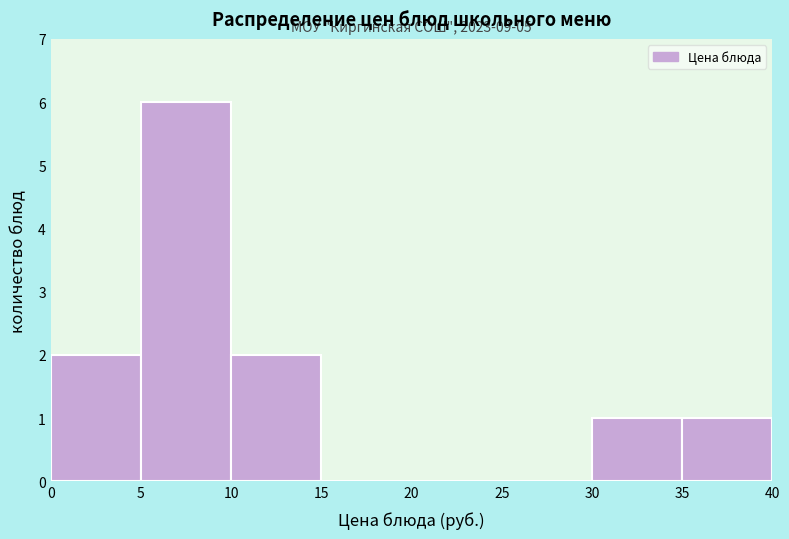

Which range on the x-axis has the tallest bar?

5 to 10